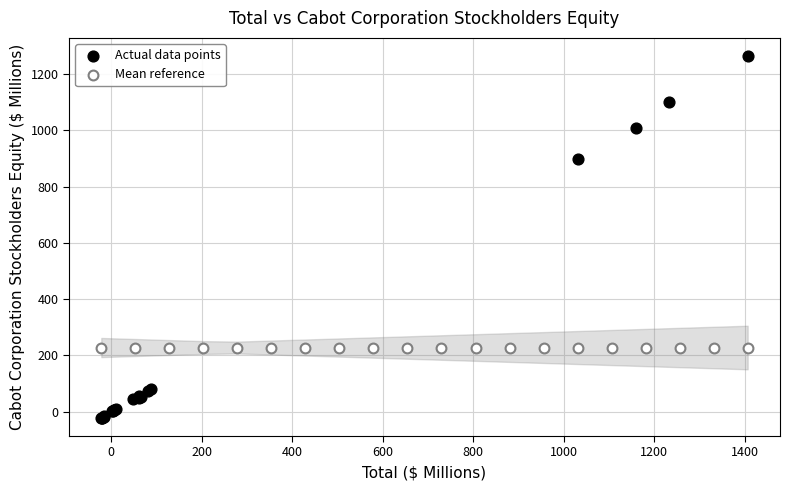

Which series contains the highest Y value?

Actual data points